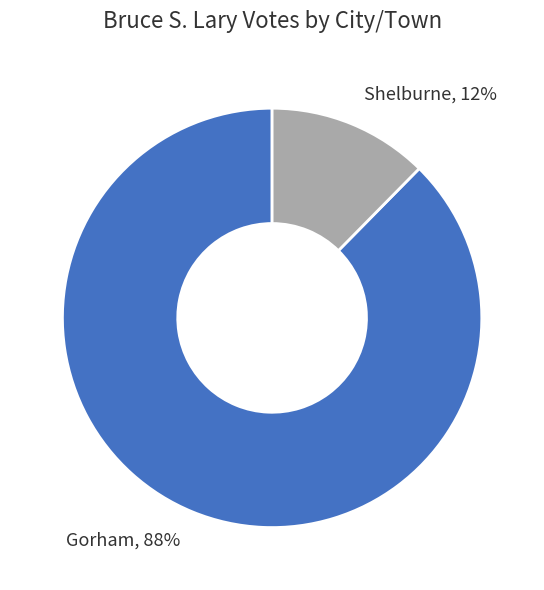

To the nearest percent, what is the average slice percentage?

50%